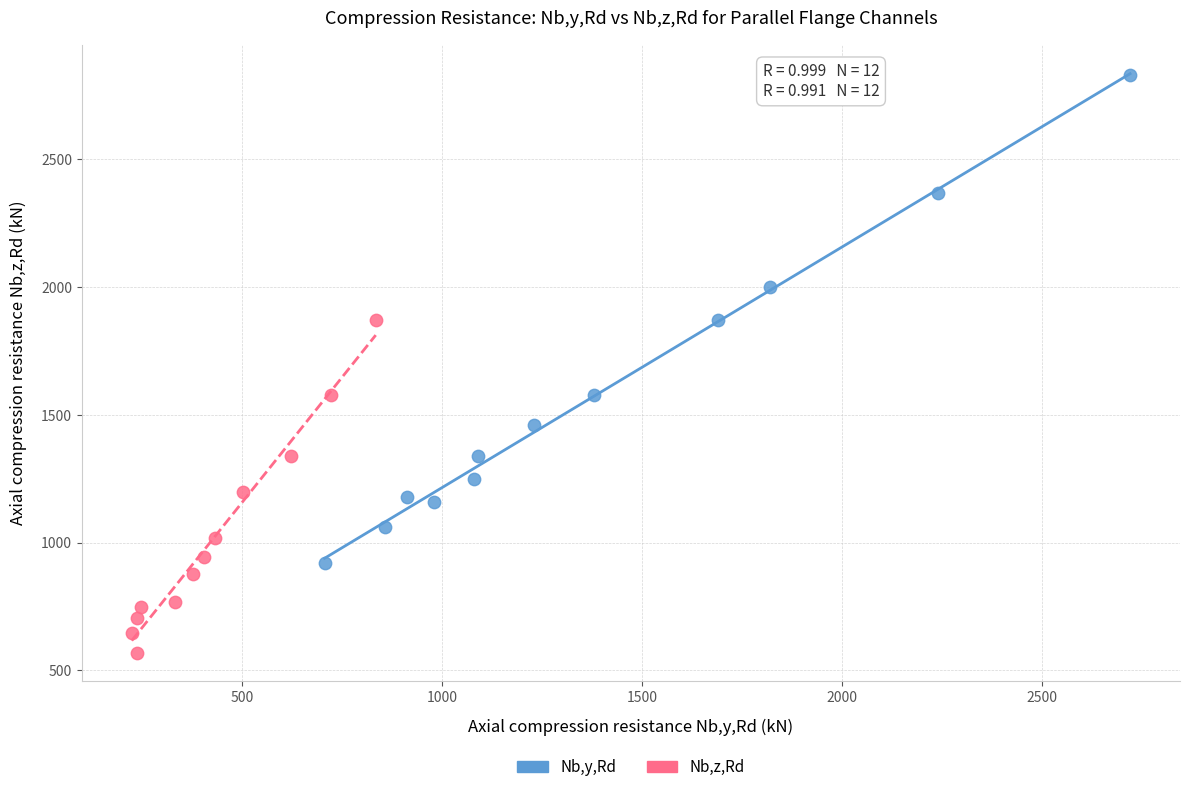

Which series reaches the minimum Y coordinate?

Nb,z,Rd